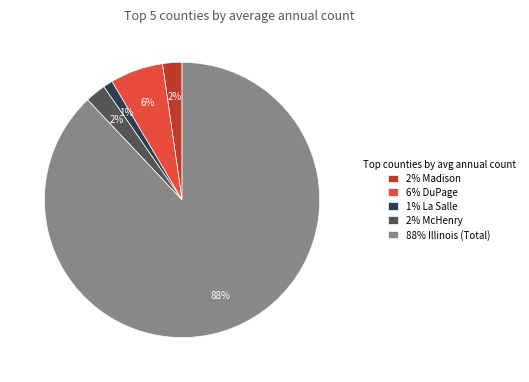

Which has a higher value, 88% Illinois (Total) or 6% DuPage?

88% Illinois (Total)